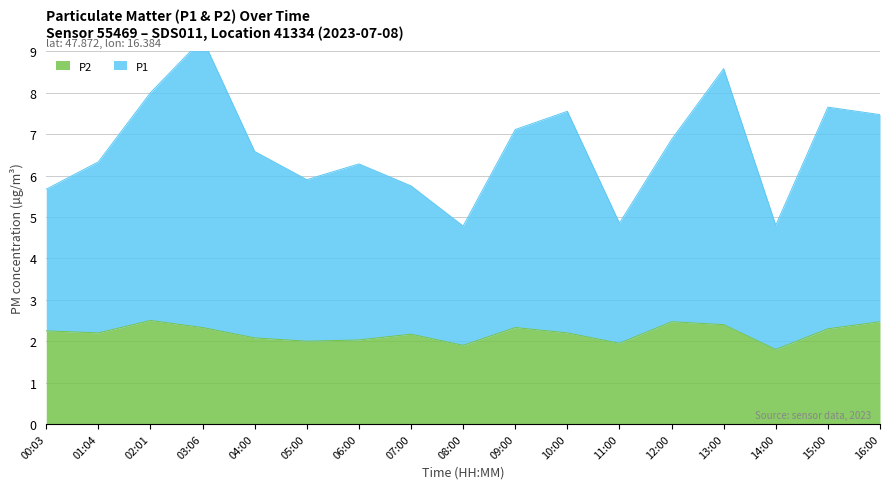

How many lines are shown in the chart?

2